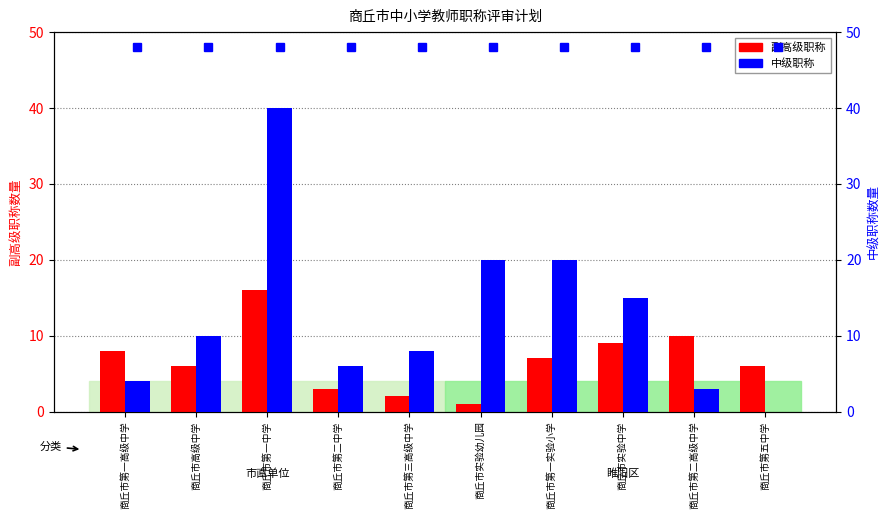

How many bars are there in each group?

2